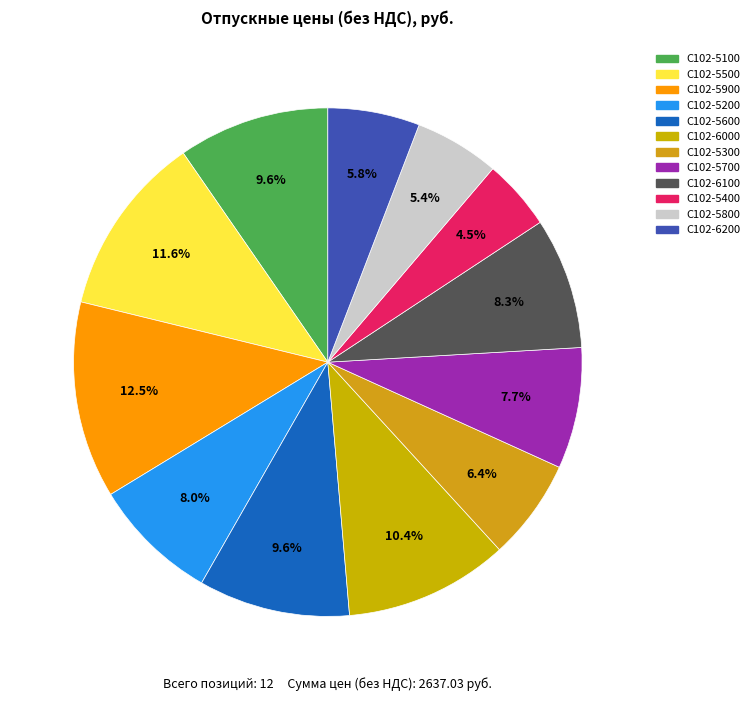

What portion of the pie excludes С102-5500?

88.4%